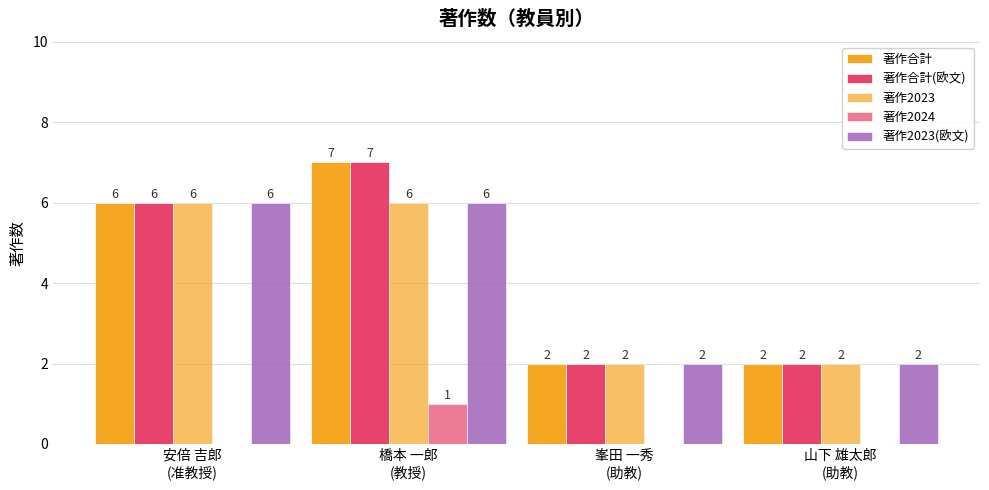

Are the bars horizontal?

No